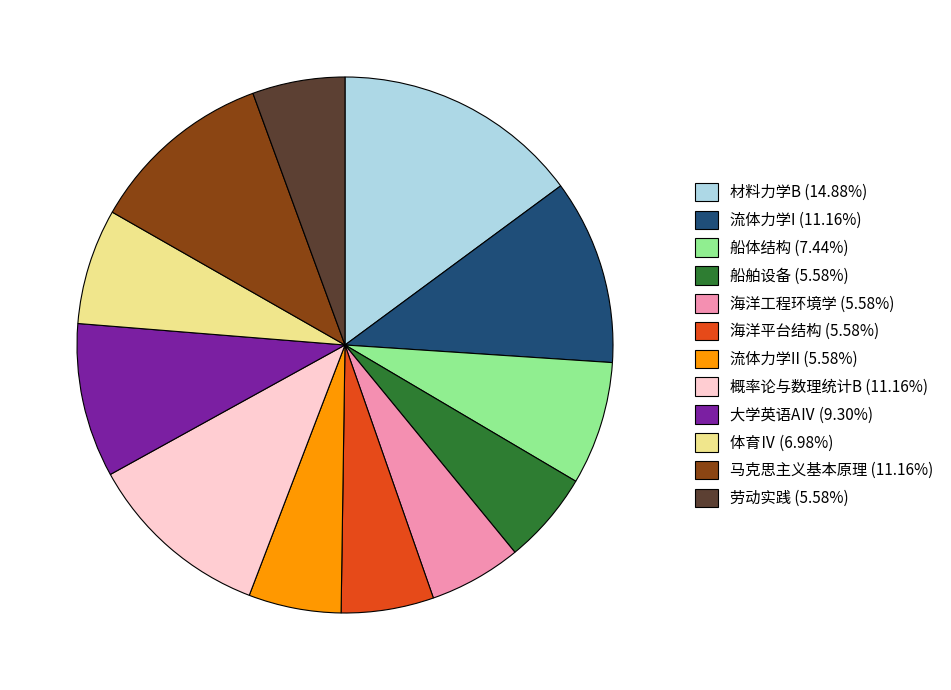

Does any single category account for the majority?

No